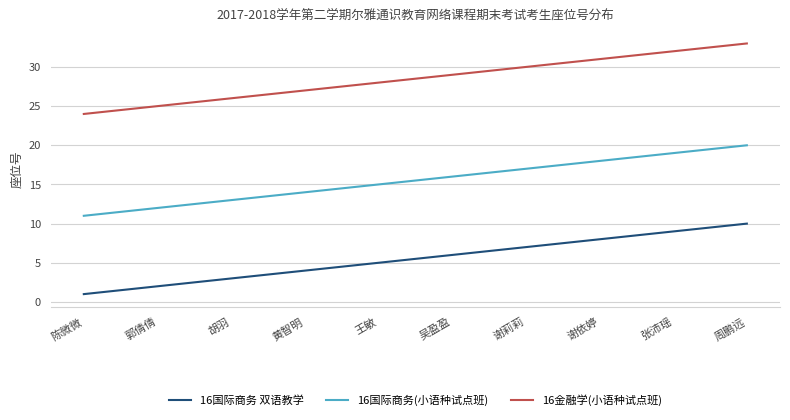

What is the approximate value of 16金融学(小语种试点班) at 黄智明?

27